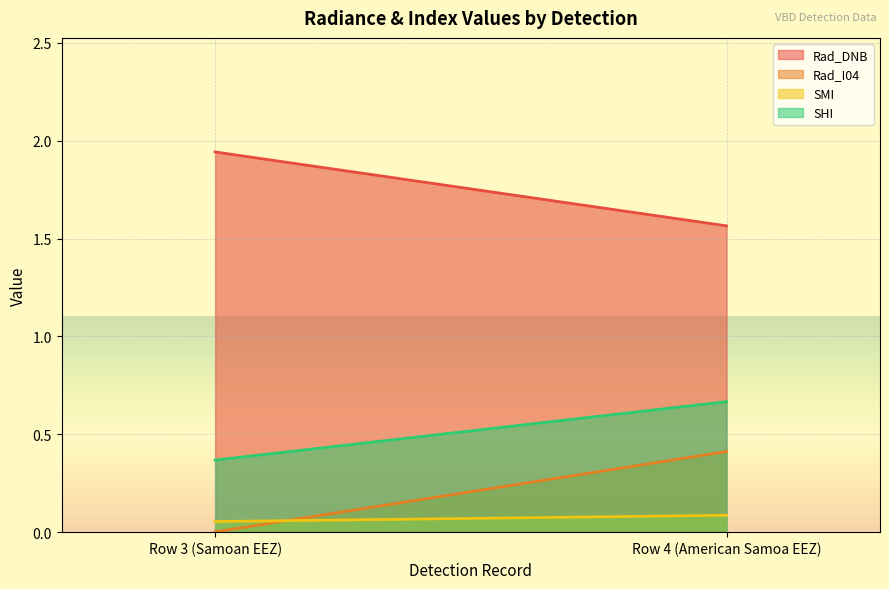

The SHI series shows 0.6 at Row 3 (Samoan EEZ). True or false?

False